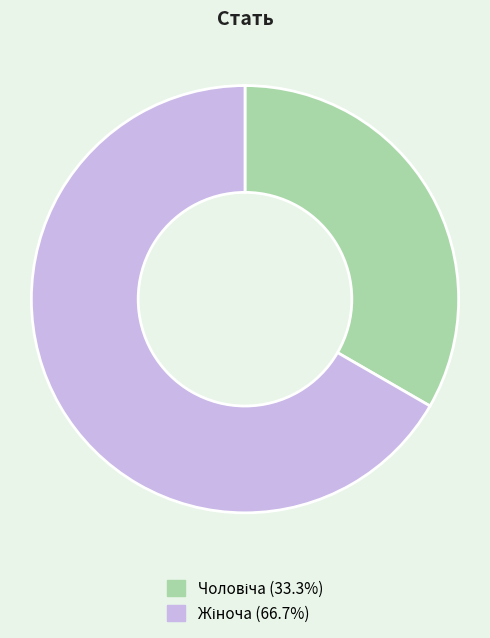

Is there a majority slice in this chart?

Yes